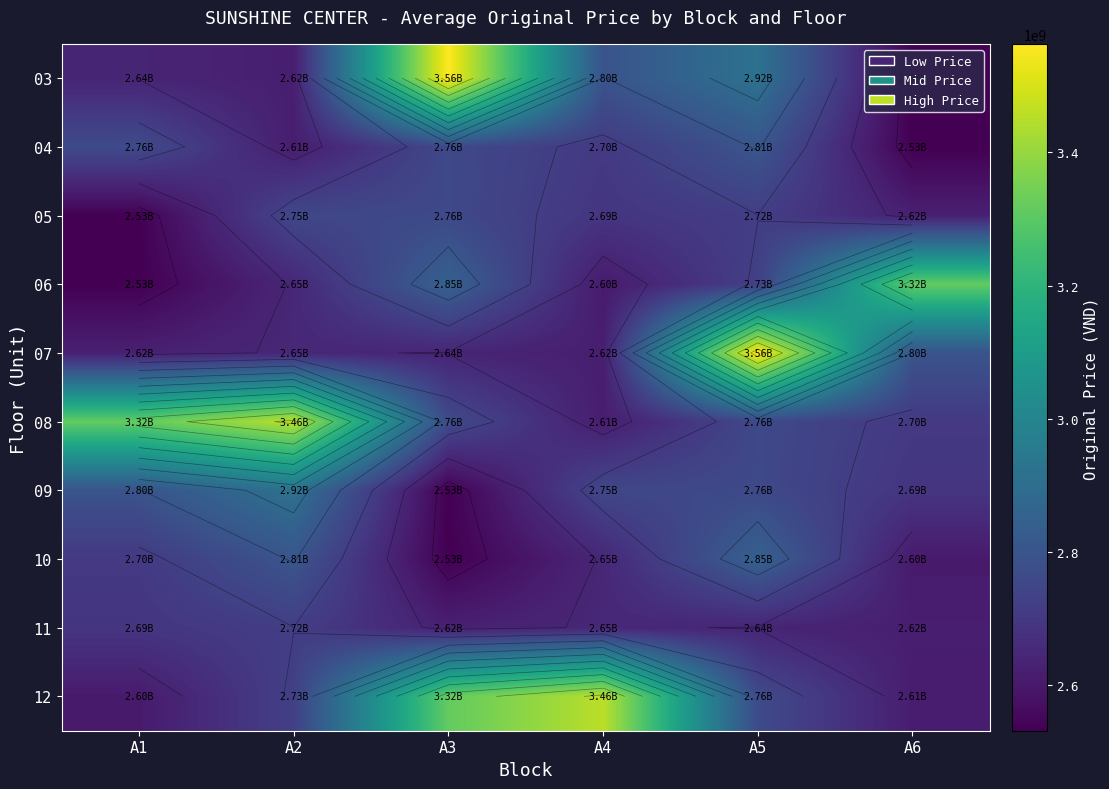

What is the spread (max minus min) of values at A4?

852528320